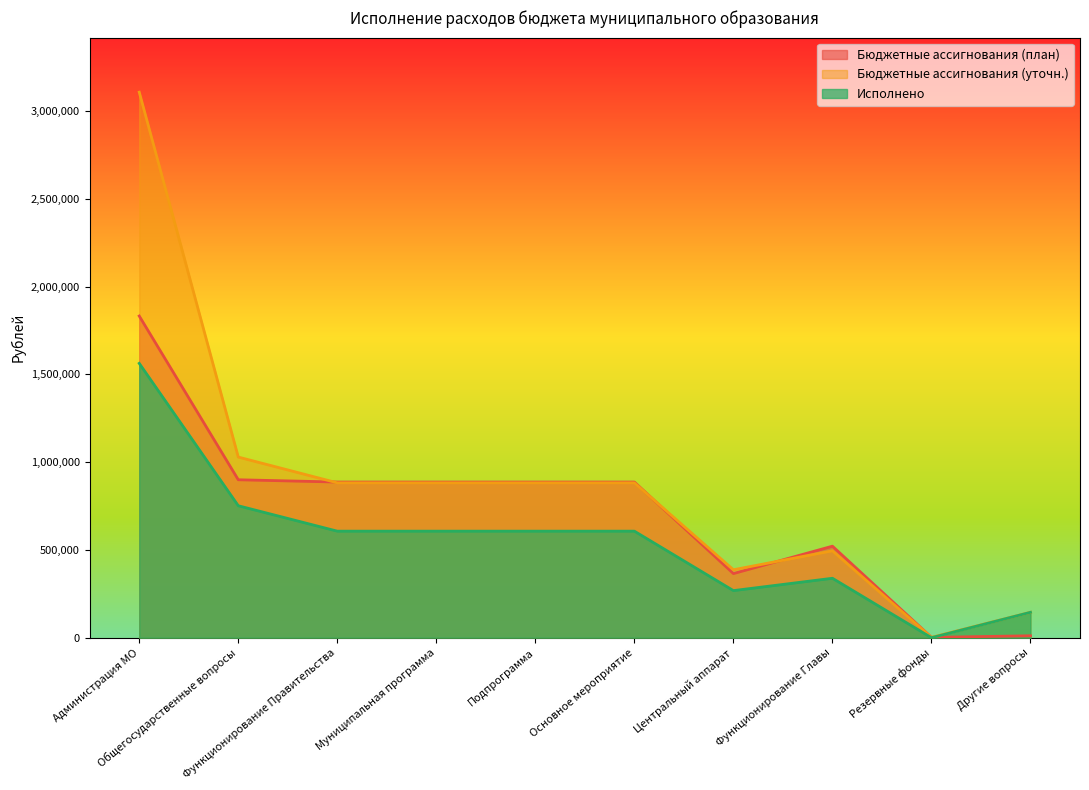

What is the spread (max minus min) of values at Функционирование Правительства?

279784.7